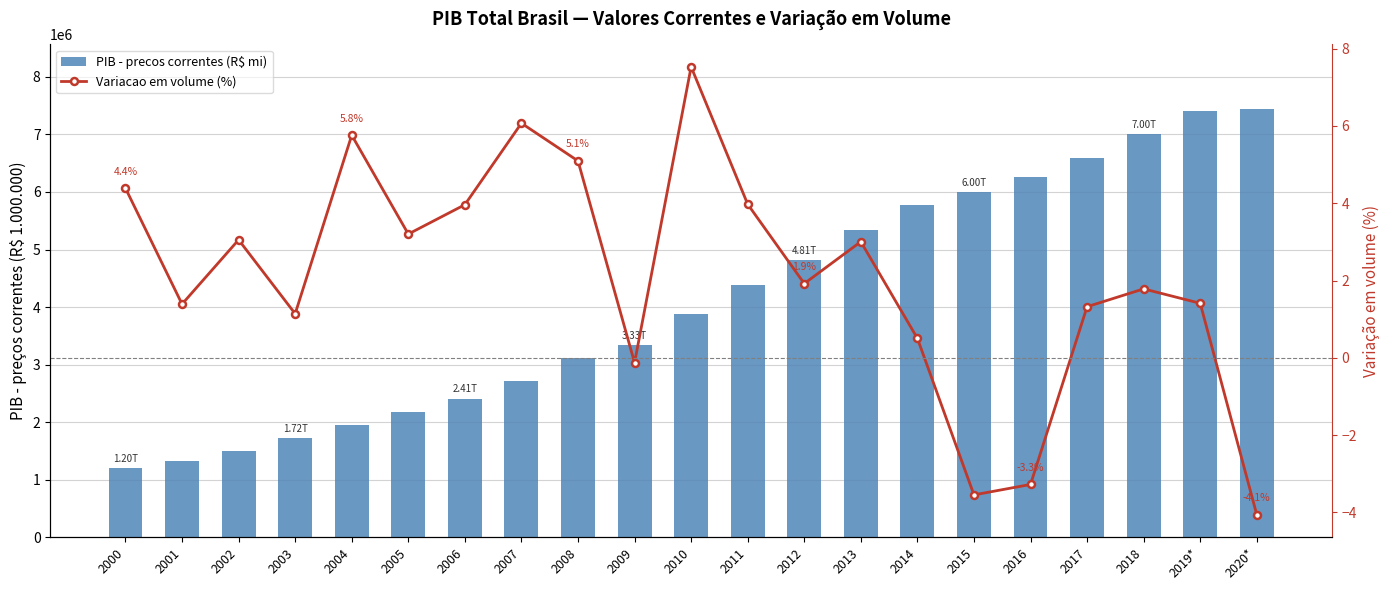

At how many categories does at least one series exceed 4022652?

10